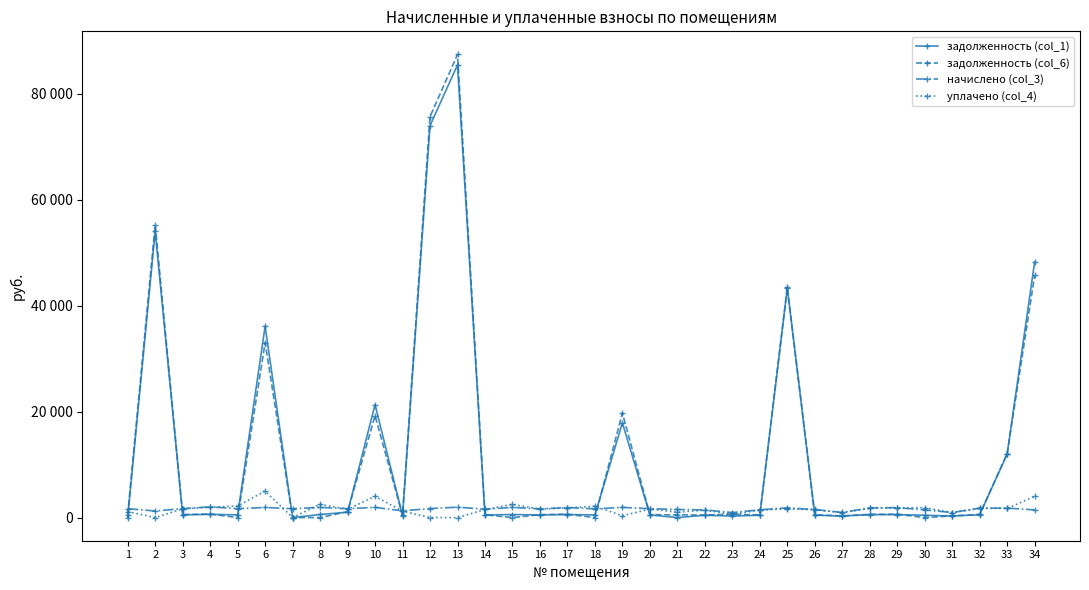

Between 7 and 11, which series saw the biggest shift?

уплачено (col_4)